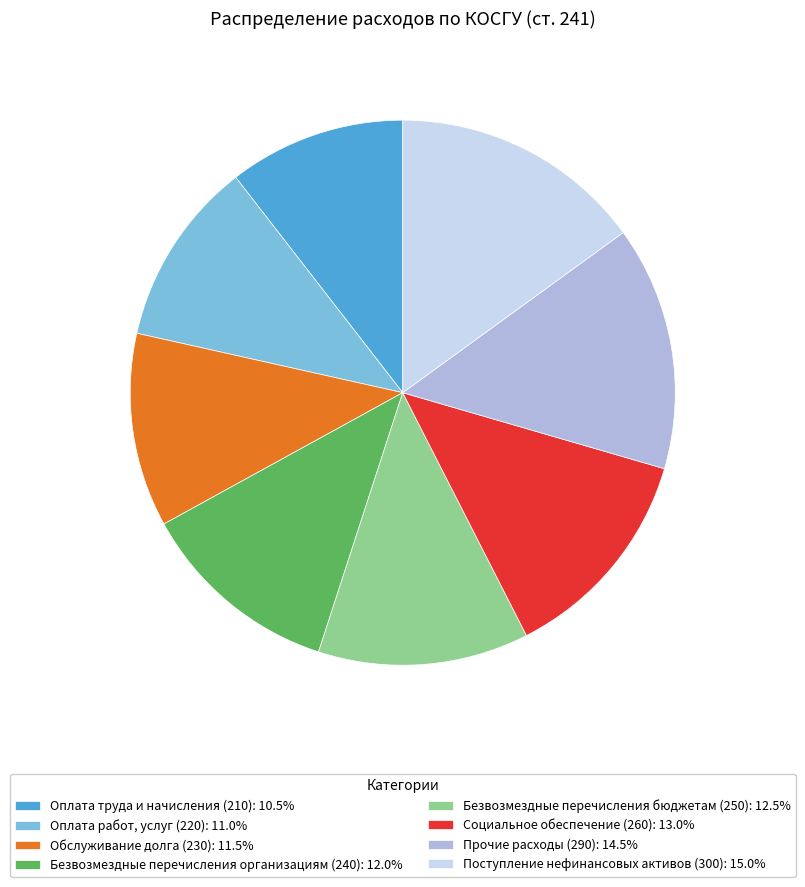

What is the ratio of the value at Оплата работ, услуг (220): 11.0% to the value at Социальное обеспечение (260): 13.0%?

0.8